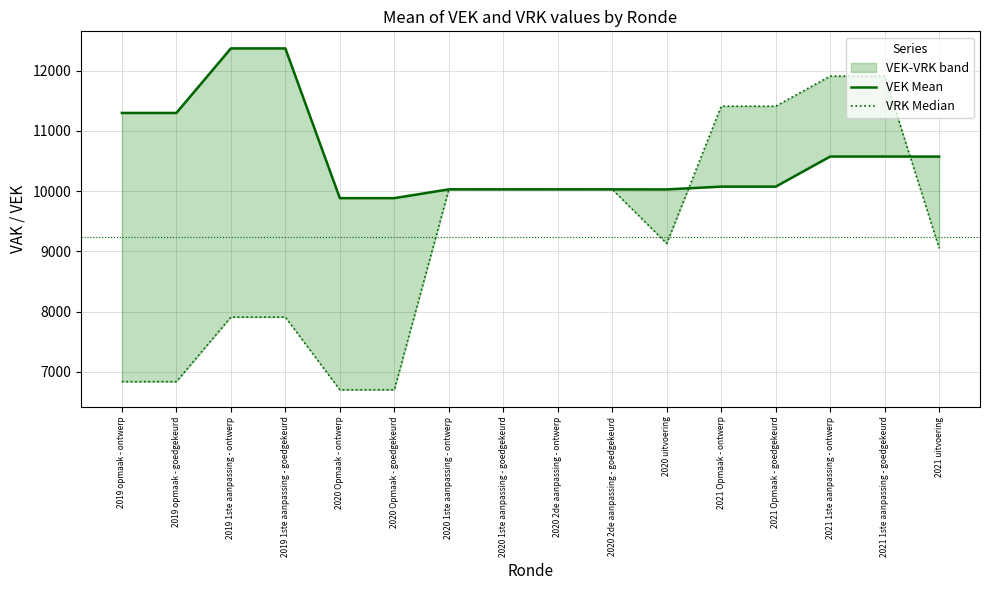

True or false: VRK Median has a value of 15765 at 2021 uitvoering.

False